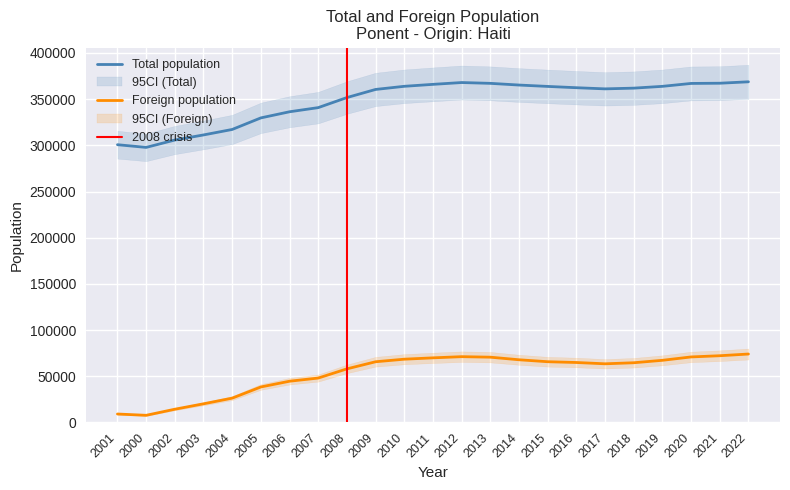

Rank the series at 2002 from lowest to highest value.

Foreign population, Total population